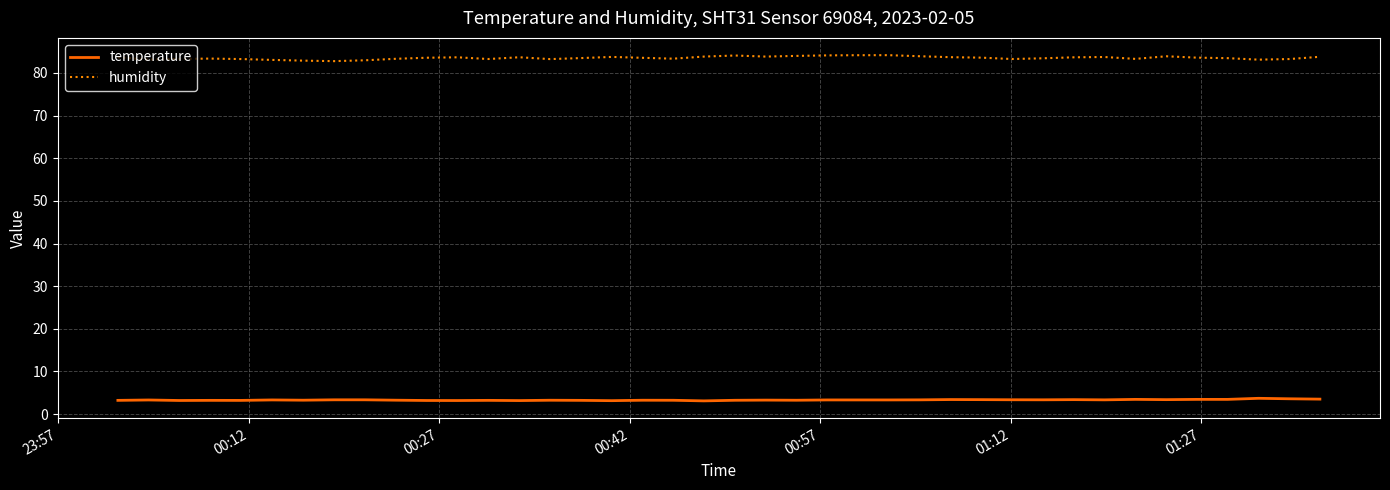

What is the minimum value for temperature?

3.1